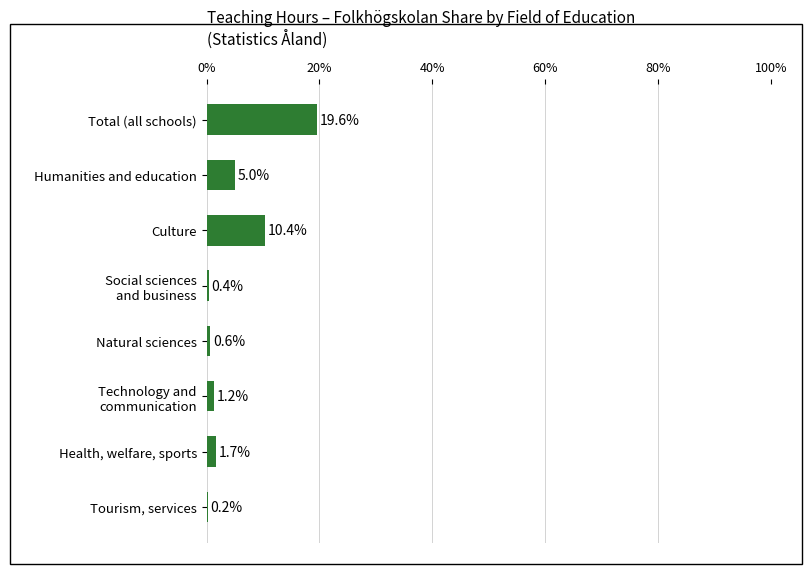

Are the bars horizontal?

Yes